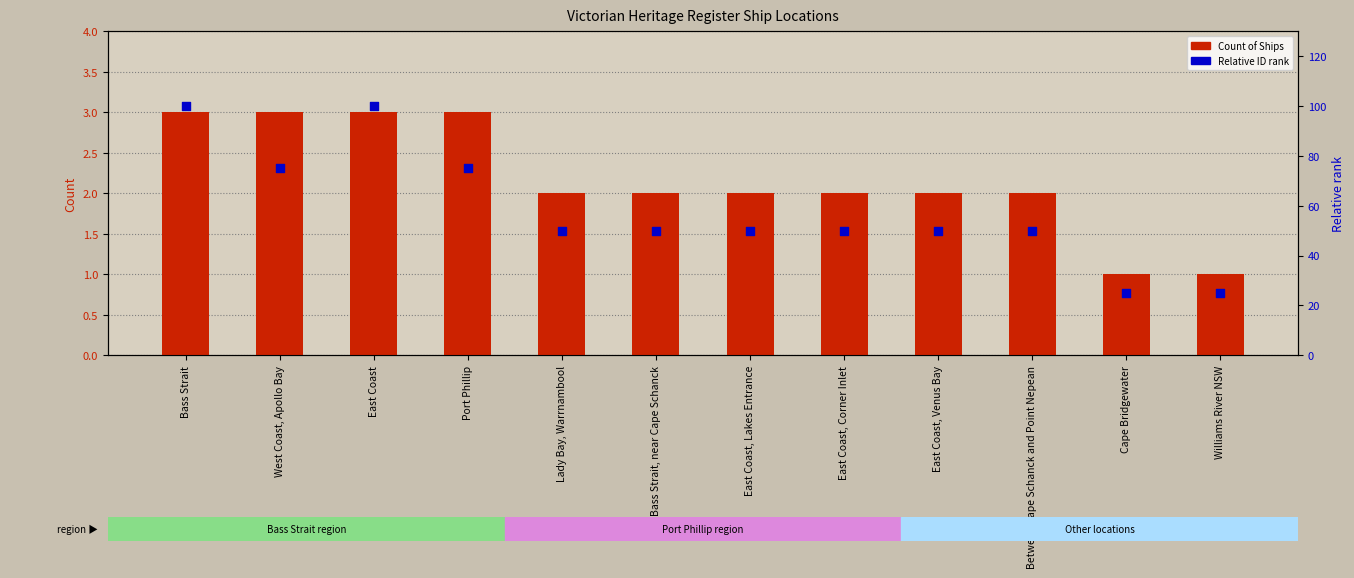

At which category is the sum across all series the highest?

Bass Strait